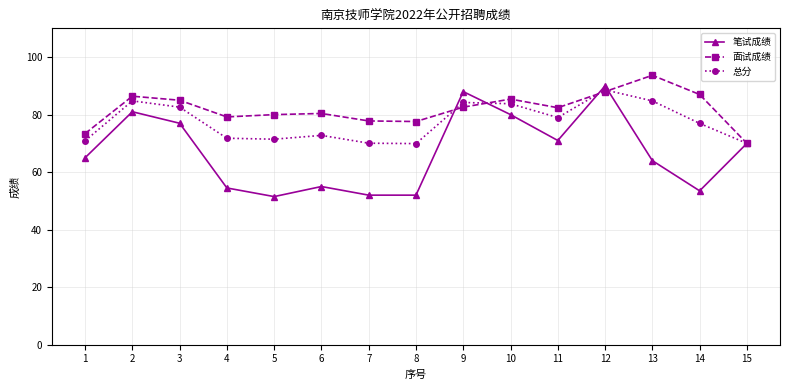

At which category is the sum across all series the highest?

12